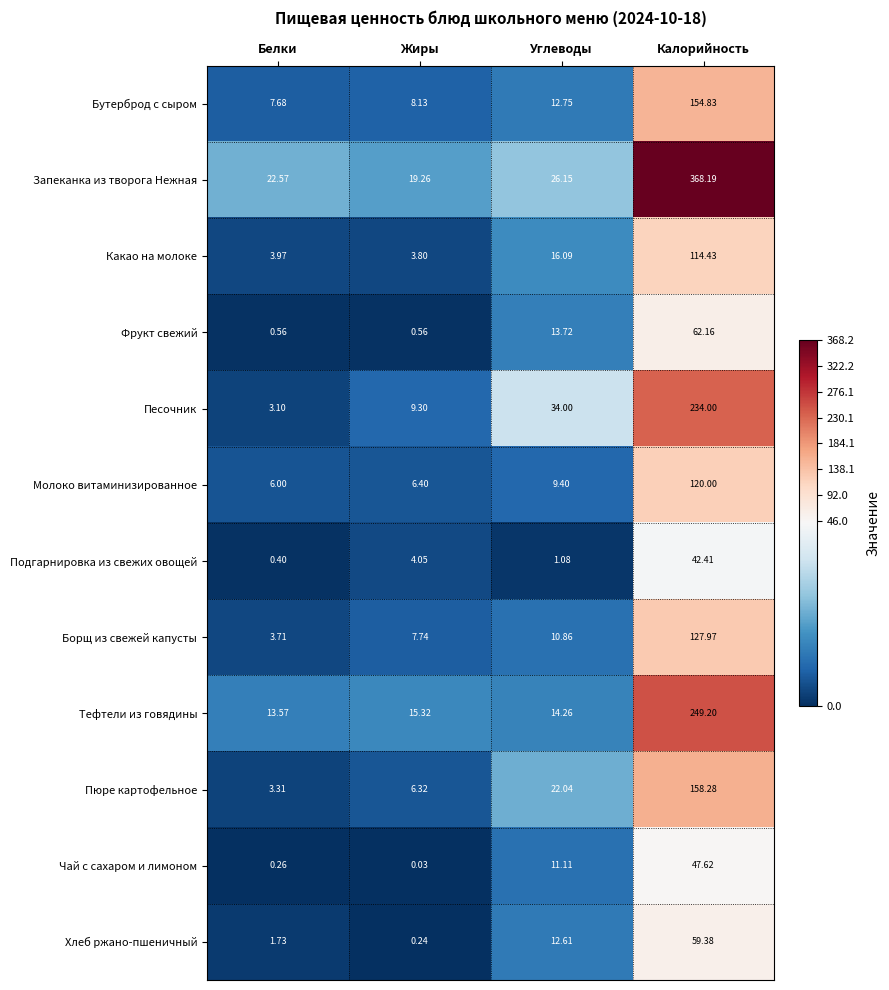

At which label is Запеканка из творога Нежная closest to 193?

Углеводы